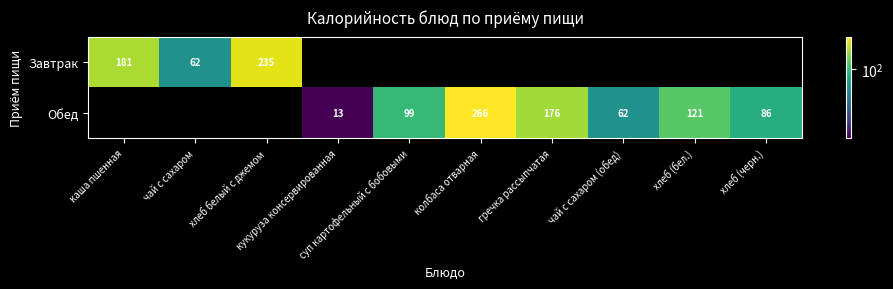

Which category has the highest value in the Завтрак series?

хлеб белый с джемом